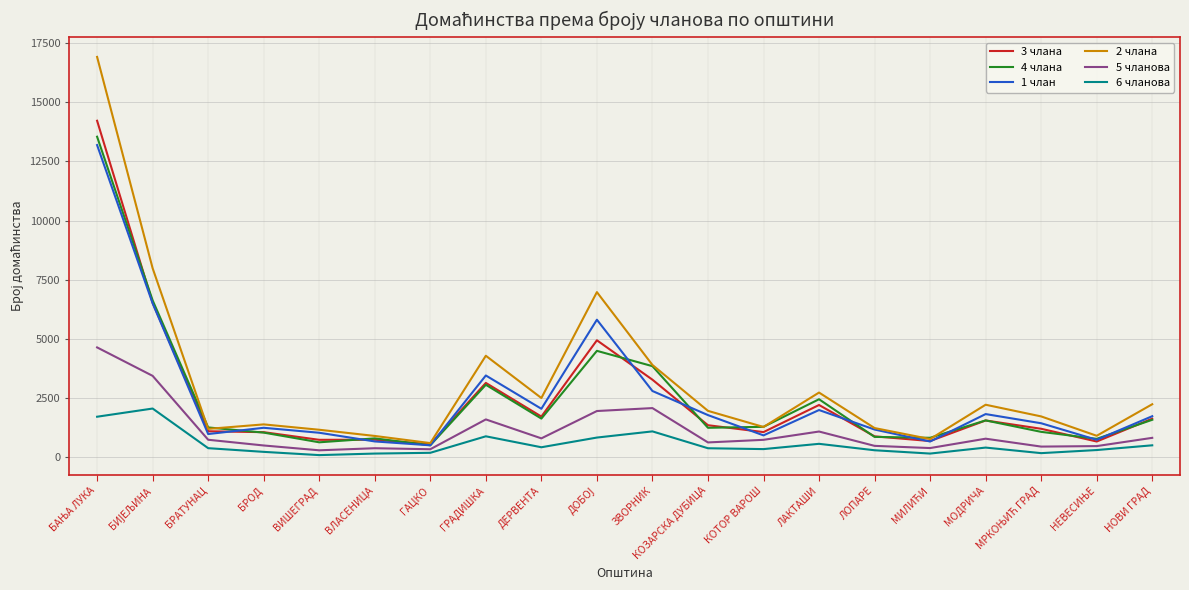

What is the spread (max minus min) of values at МОДРИЧА?

1812